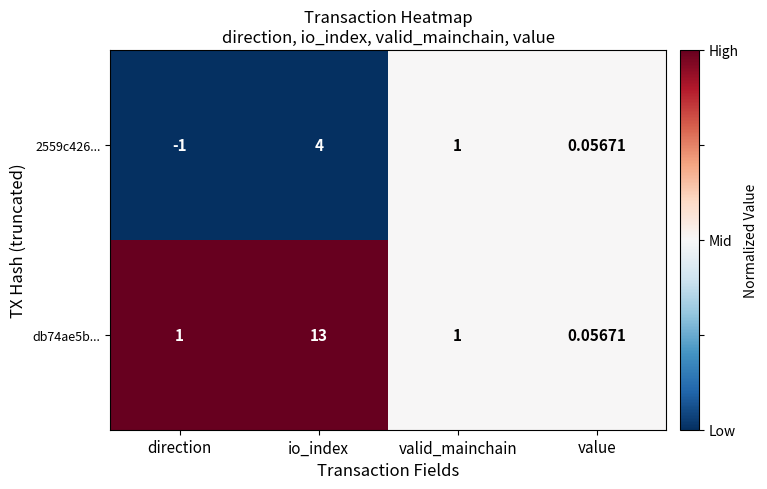

At which label is 2559c426... closest to 1?

valid_mainchain